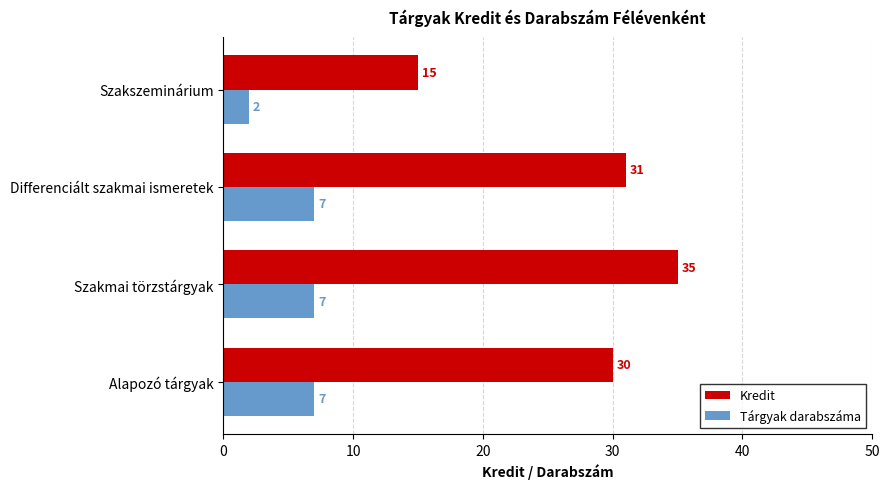

What is the spread (max minus min) of values at Szakmai törzstárgyak?

28